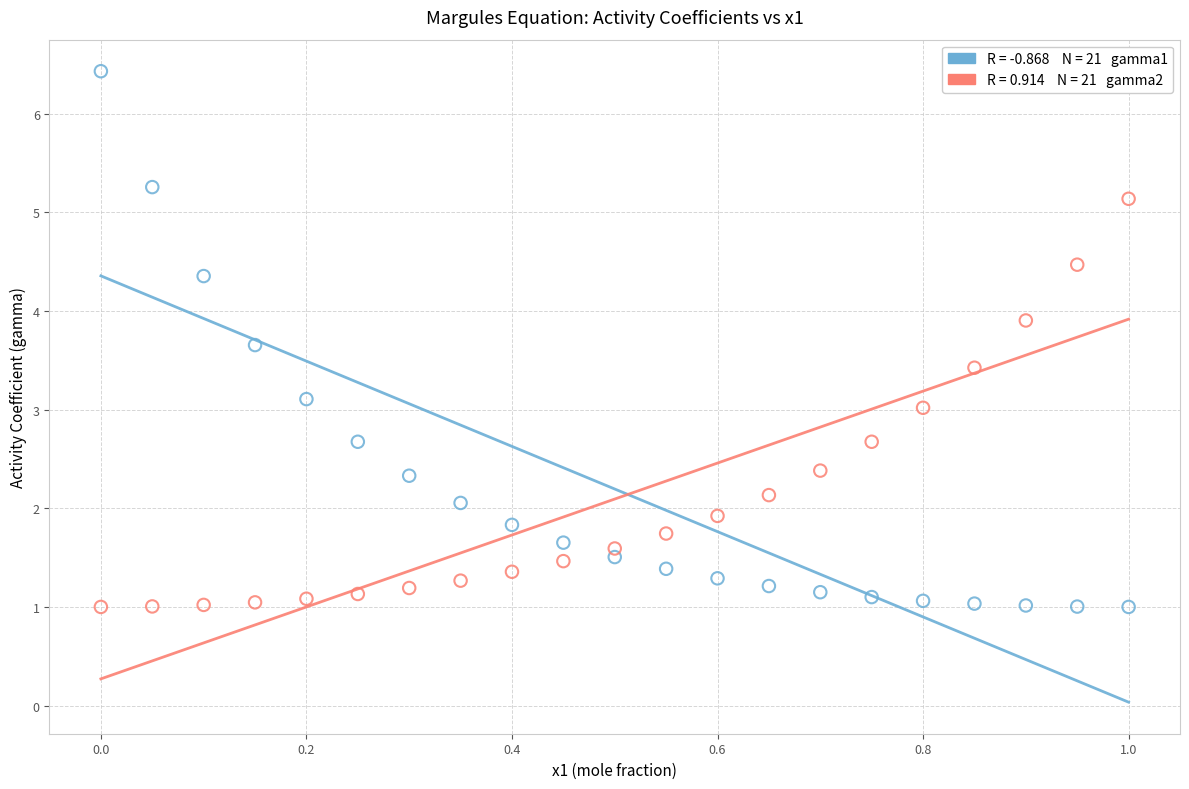

Across all data points, what is the range of Y values (max minus min)?

5.4